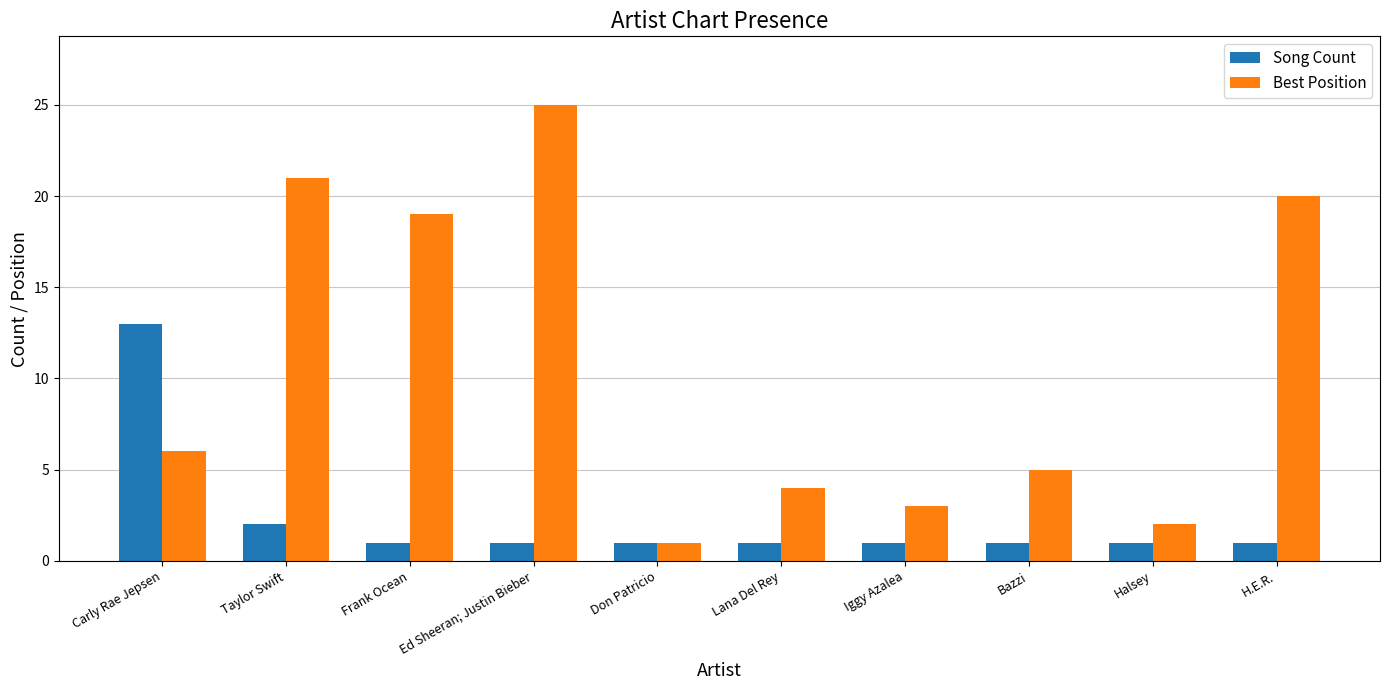

What is the maximum value for Best Position?

25